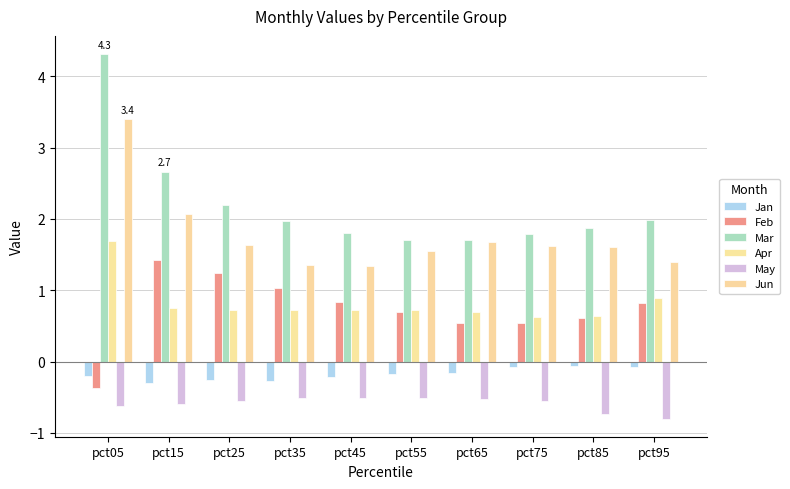

Read the Jun value at pct35.

1.3